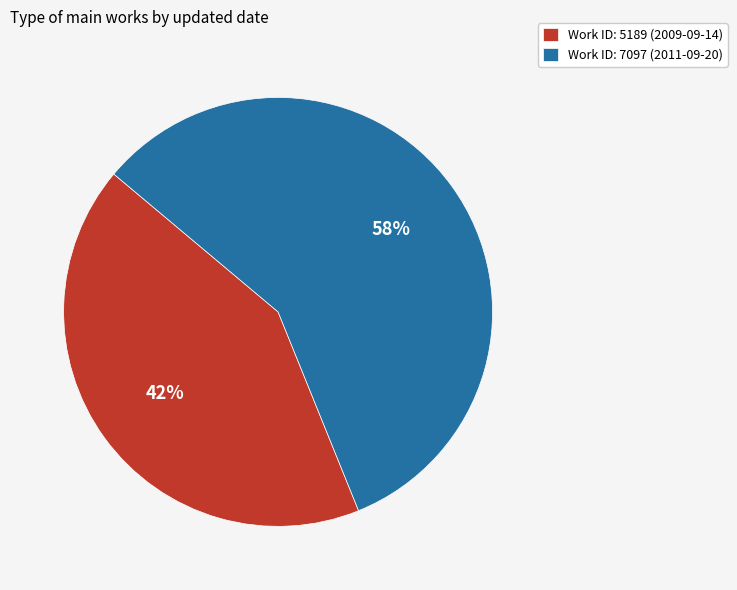

What percentage is the Work ID: 5189 (2009-09-14) slice, to the nearest percent?

42%